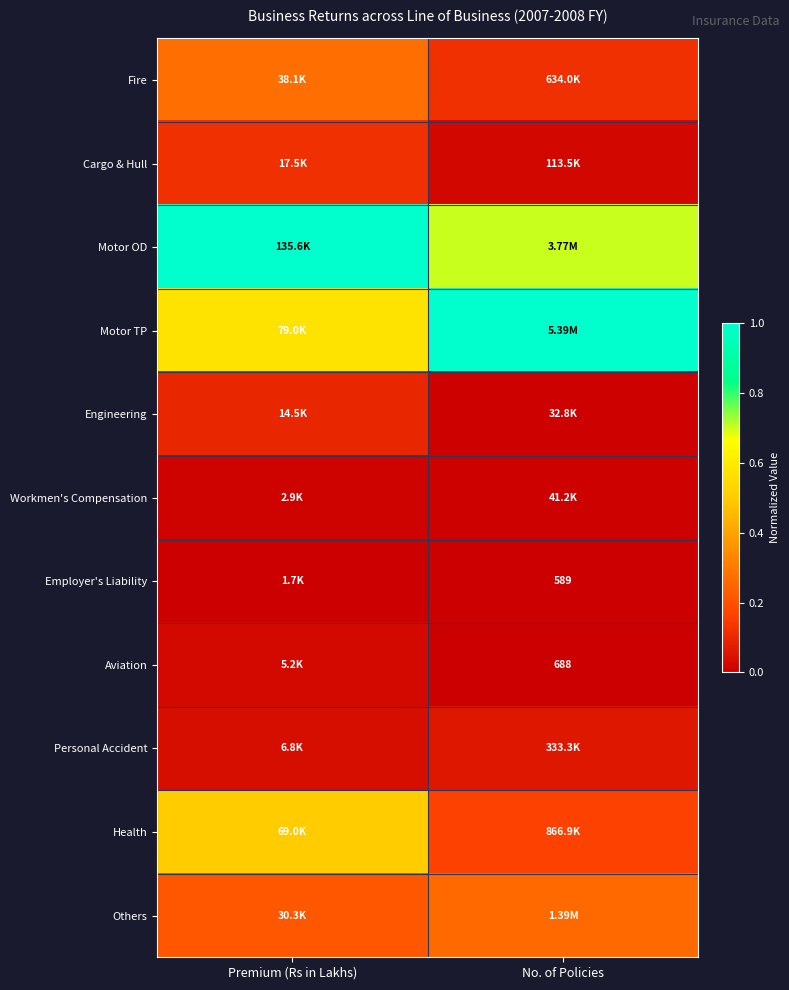

The value of Health at Premium (Rs in Lakhs) is 0.5. True or false?

True